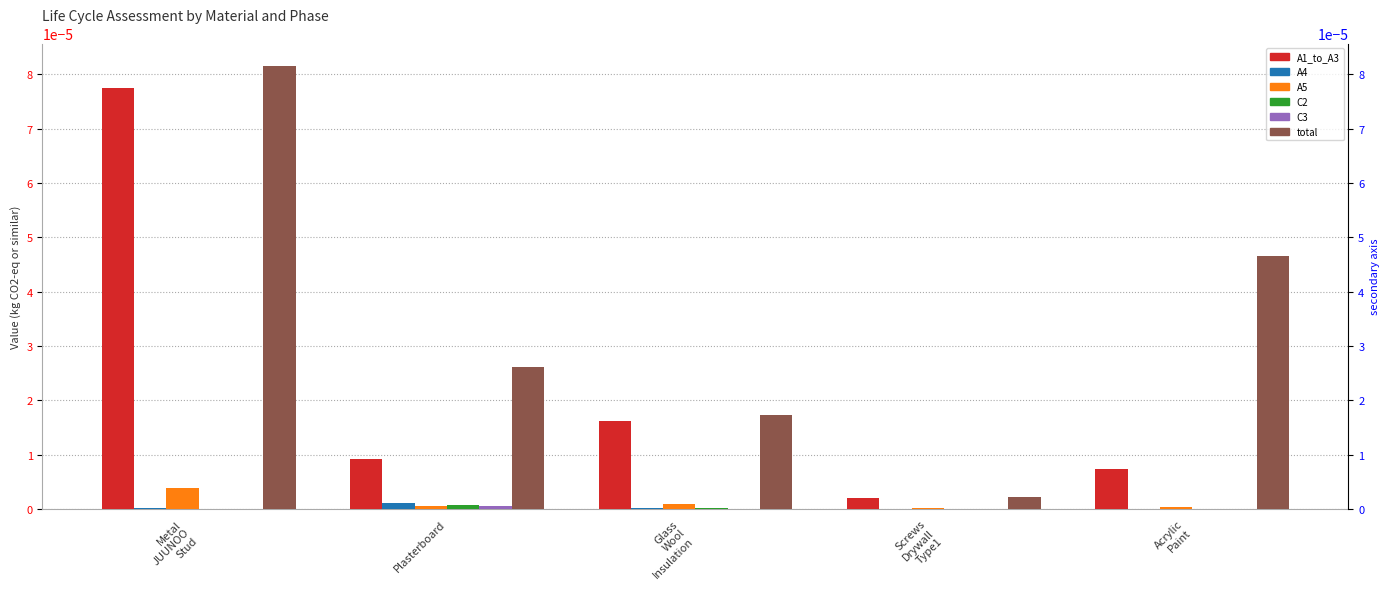

Reading right to left, transcribe all the data shown in this chart.

A1_to_A3: Acrylic
Paint=0.0	Screws
Drywall
Type1=0.0	Glass
Wool
Insulation=0.0	Plasterboard=0.0	Metal
JUUNOO
Stud=0.0
A4: Acrylic
Paint=0.0	Screws
Drywall
Type1=0.0	Glass
Wool
Insulation=0.0	Plasterboard=0.0	Metal
JUUNOO
Stud=0.0
A5: Acrylic
Paint=0.0	Screws
Drywall
Type1=0.0	Glass
Wool
Insulation=0.0	Plasterboard=0.0	Metal
JUUNOO
Stud=0.0
C2: Acrylic
Paint=0.0	Screws
Drywall
Type1=0.0	Glass
Wool
Insulation=0.0	Plasterboard=0.0	Metal
JUUNOO
Stud=0.0
C3: Acrylic
Paint=0.0	Screws
Drywall
Type1=0.0	Glass
Wool
Insulation=0.0	Plasterboard=0.0	Metal
JUUNOO
Stud=0.0
total: Acrylic
Paint=0.0	Screws
Drywall
Type1=0.0	Glass
Wool
Insulation=0.0	Plasterboard=0.0	Metal
JUUNOO
Stud=0.0